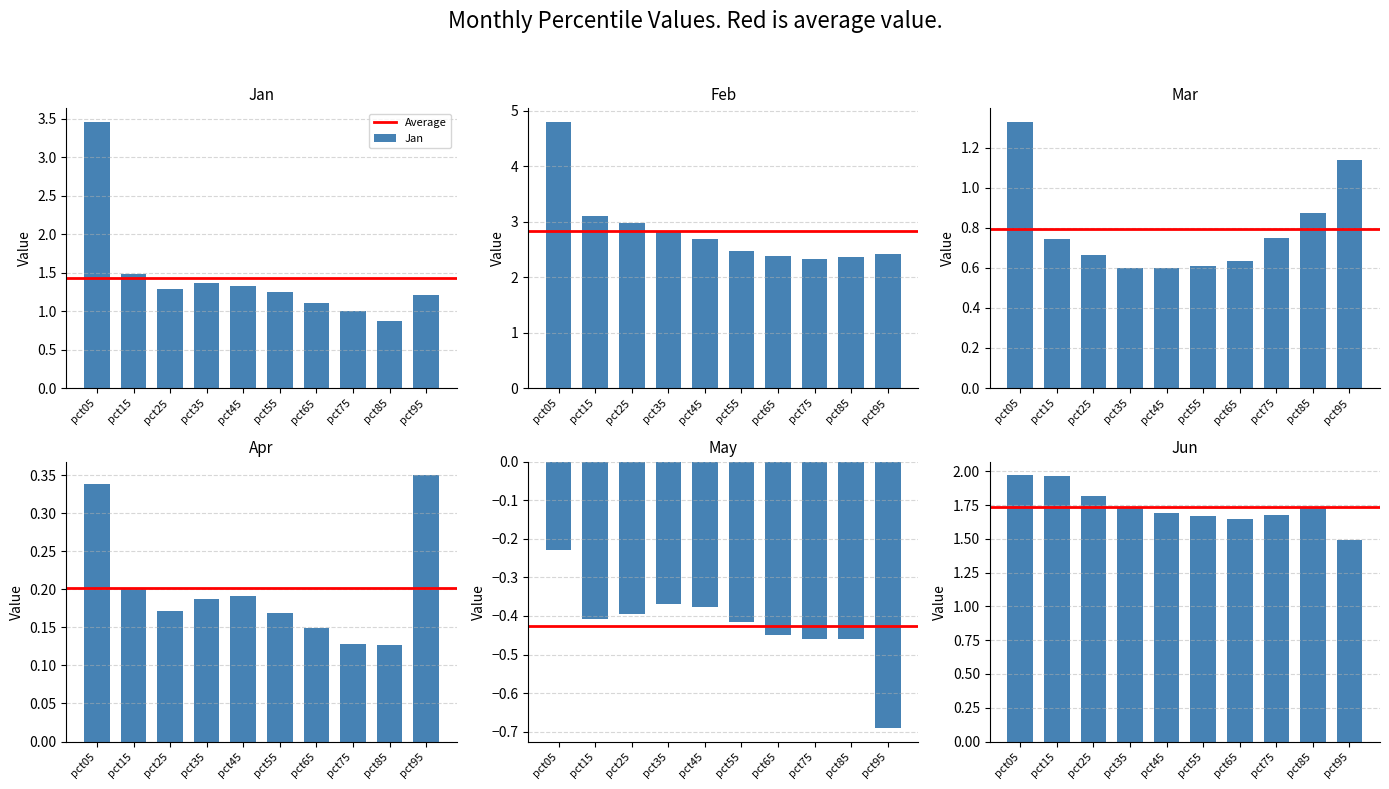

At how many categories does at least one series exceed 0?

10